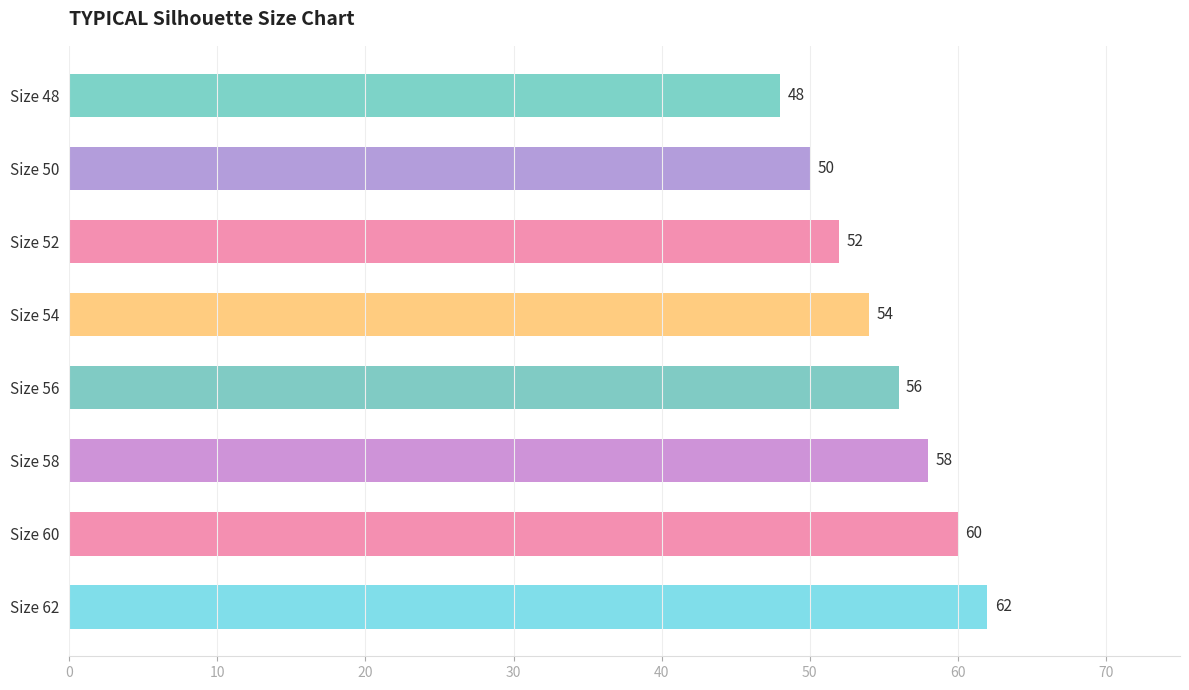

Rank the categories by value from highest to lowest.

Size 62, Size 60, Size 58, Size 56, Size 54, Size 52, Size 50, Size 48